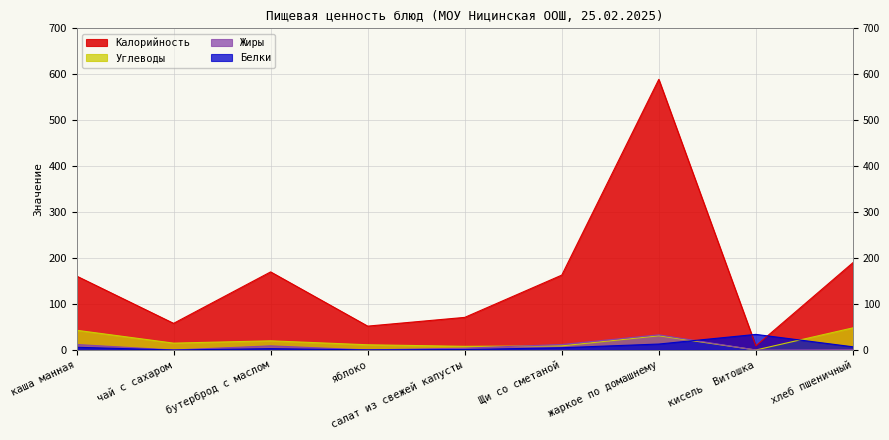

What position from the left is яблоко?

4